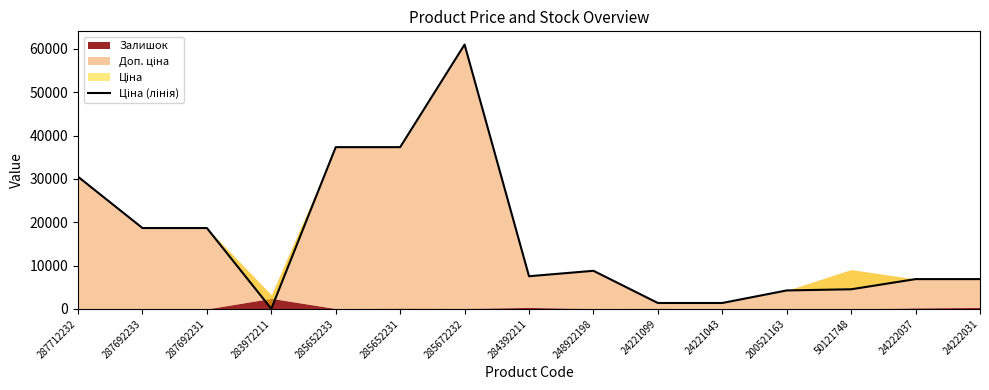

How many points are lower than both their immediate neighbors (excluding endpoints)?

2